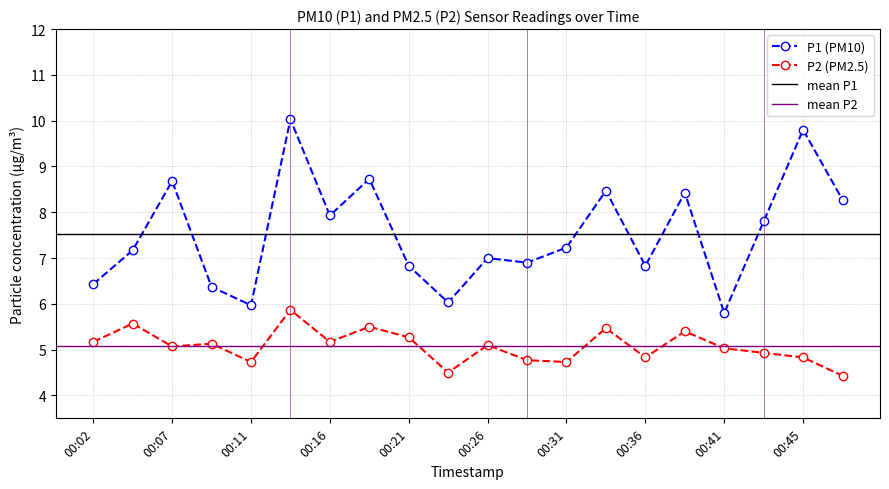

True or false: P2 has more than 2 points higher than both neighbors.

True